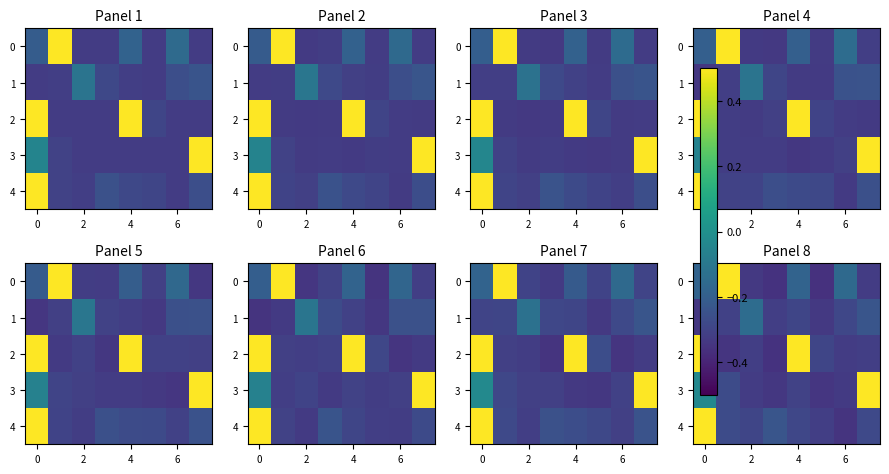

What is the difference between the maximum and minimum values in the 3 series?

0.9